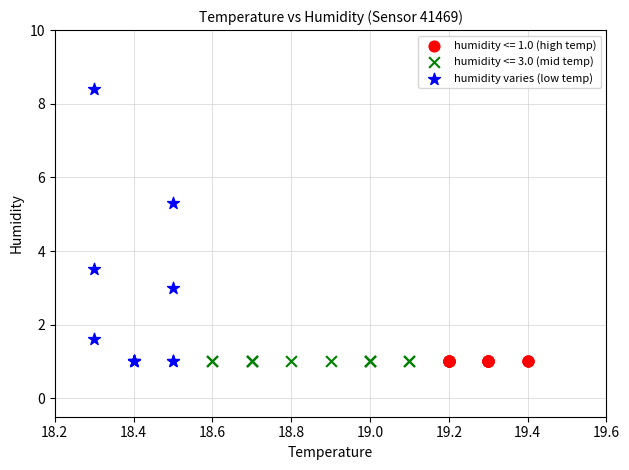

Which series reaches the maximum Y coordinate?

humidity varies (low temp)